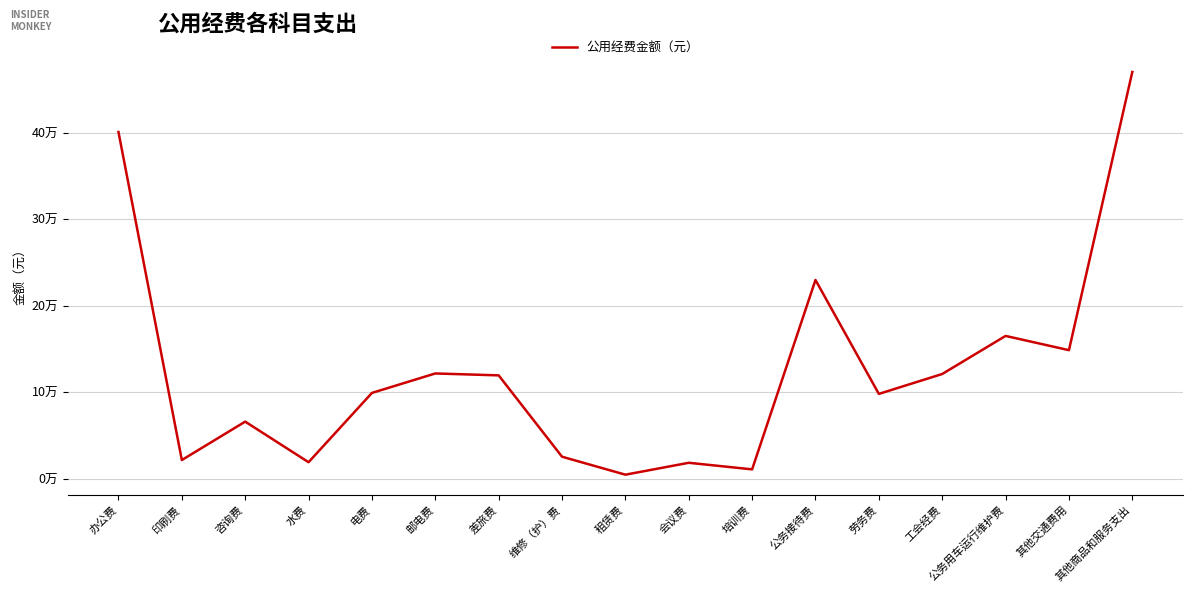

What is the sum of all values?

2140504.9